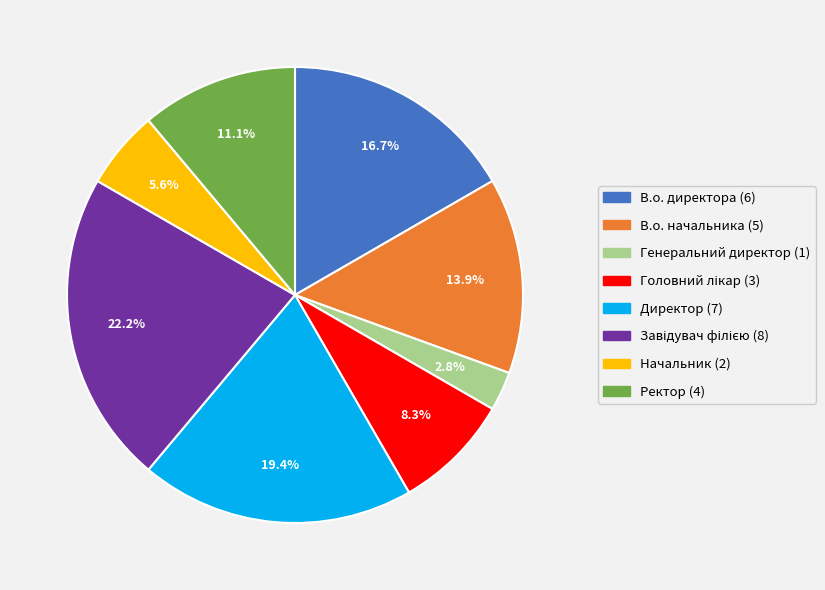

Which has a higher value, Начальник or В.о. директора?

В.о. директора